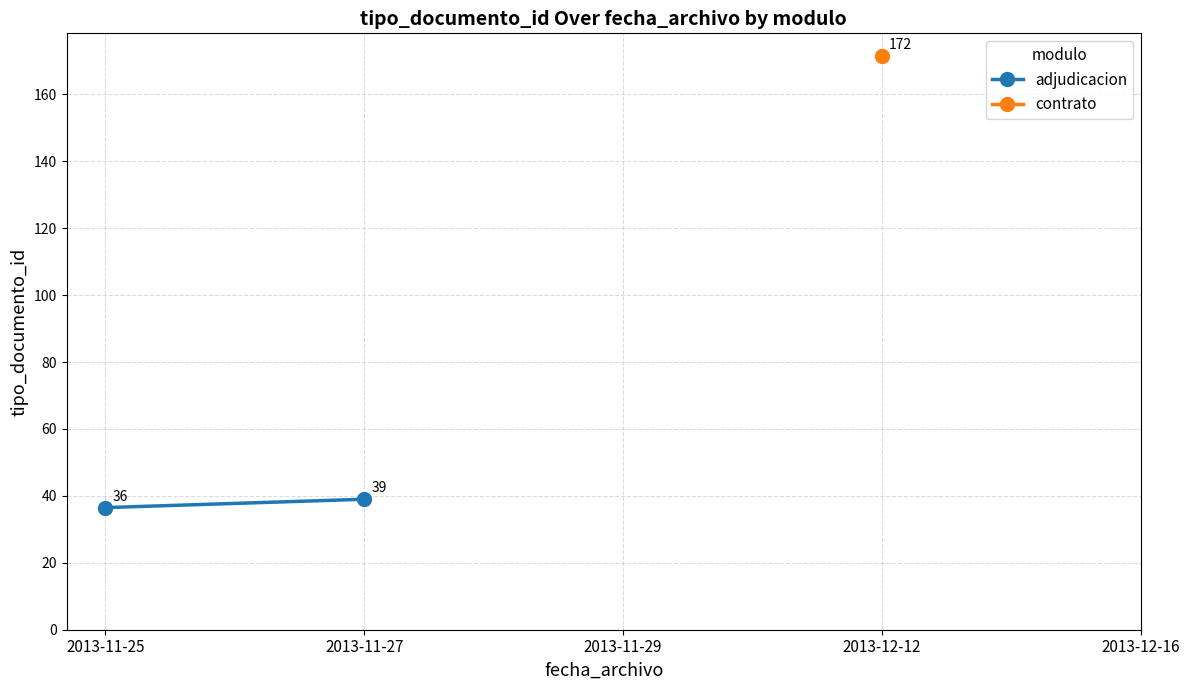

What is the sum of the values at 2013-11-27 and 2013-11-25?

75.5